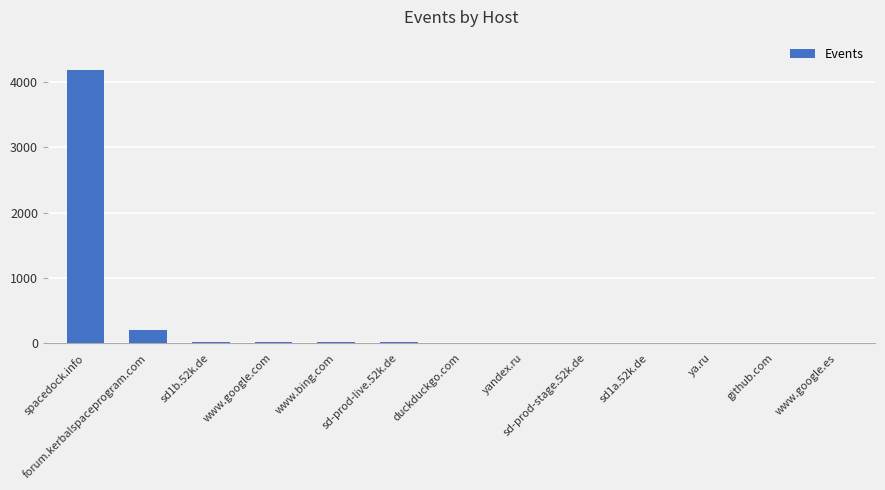

Between github.com and forum.kerbalspaceprogram.com, which is larger?

forum.kerbalspaceprogram.com